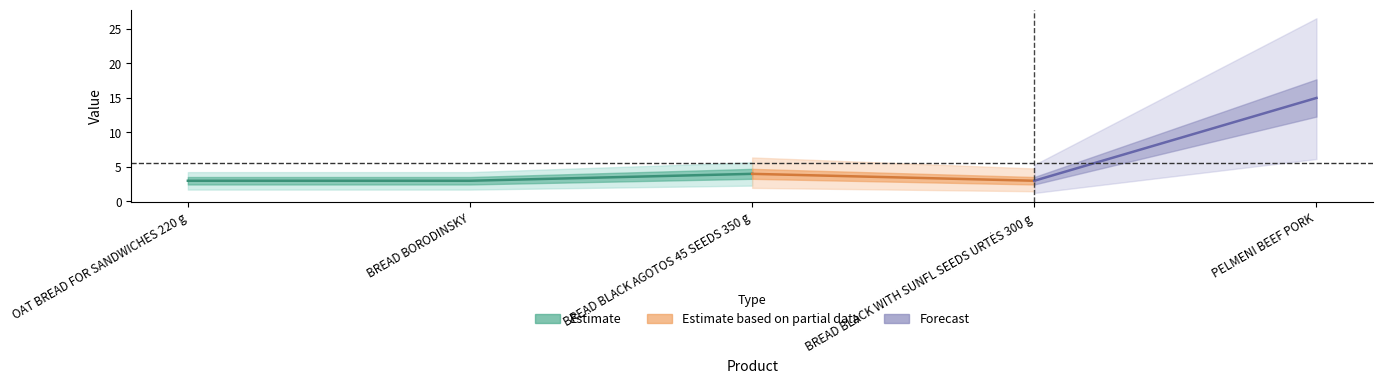

Is it true that the value at PELMENI BEEF PORK is 5?

False